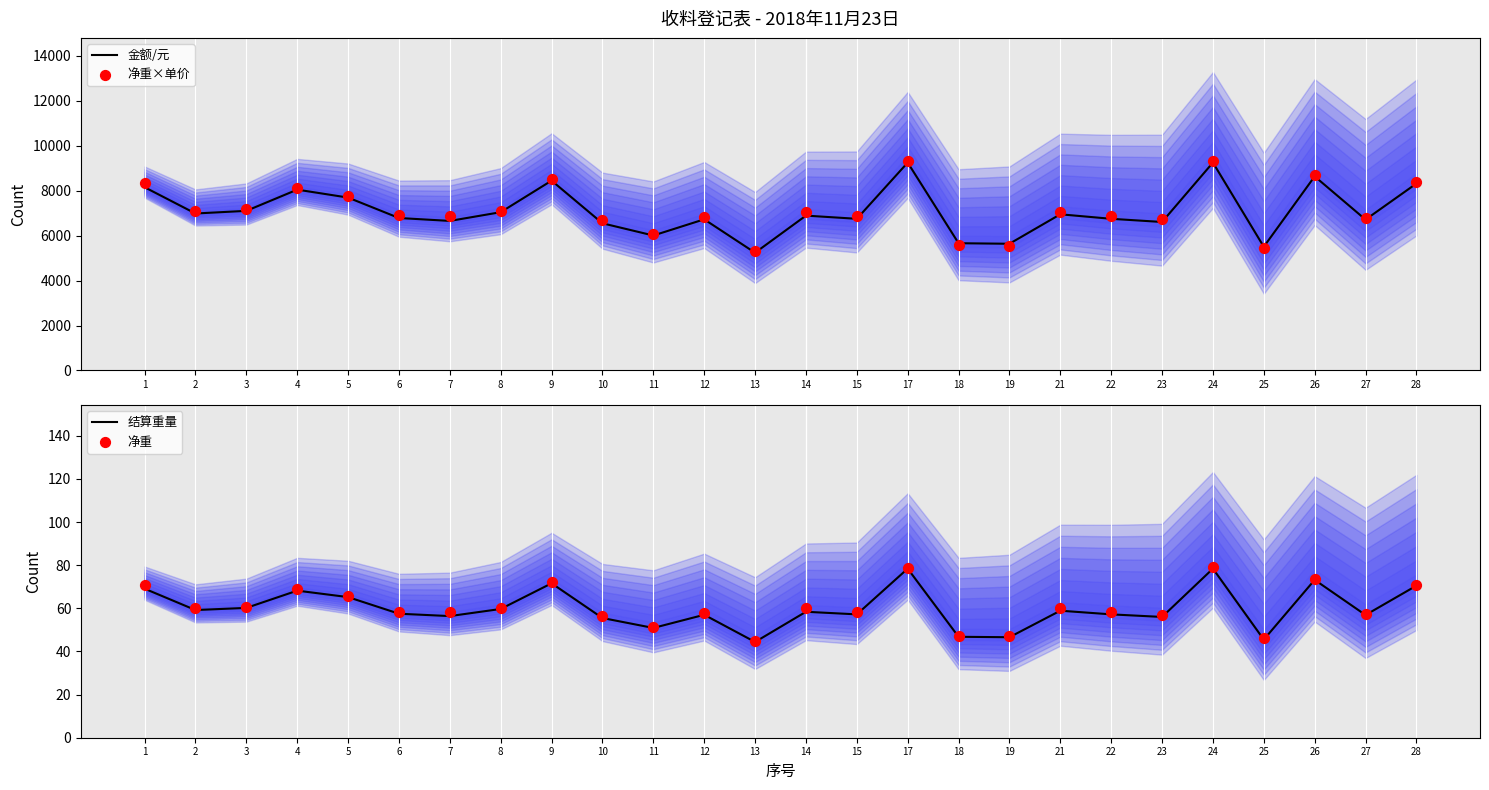

Which series has the largest total across all categories?

净重×单价